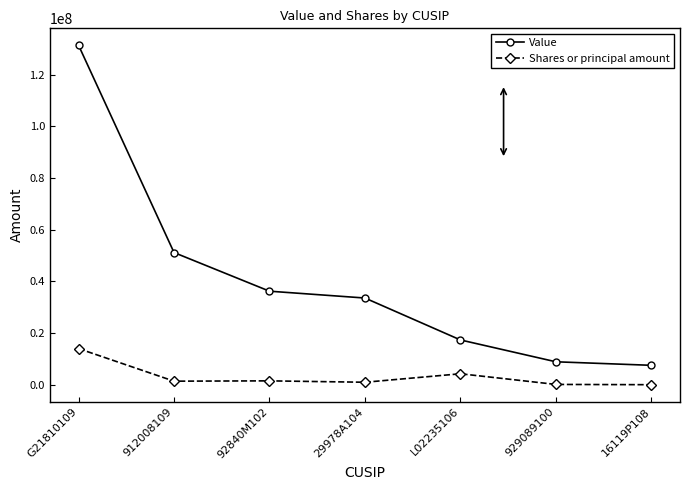

At which label is Value closest to 69458699?

912008109